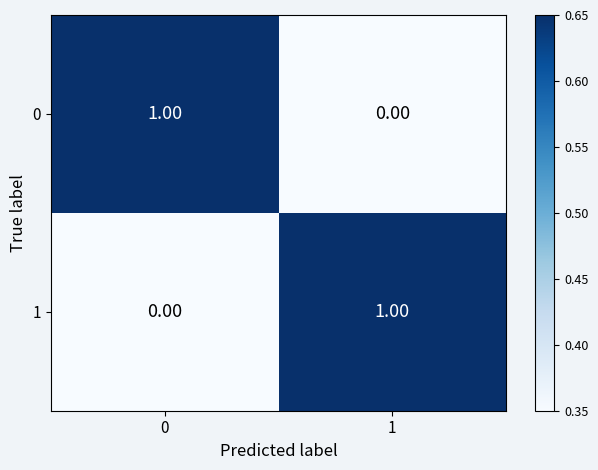

Rank the categories by 0 value from lowest to highest.

1, 0